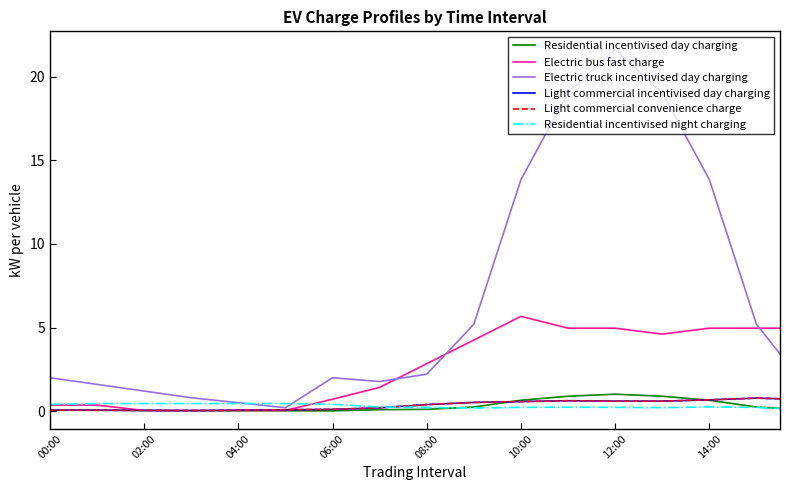

True or false: Light commercial incentivised day charging and Electric truck incentivised day charging intersect in this chart.

False